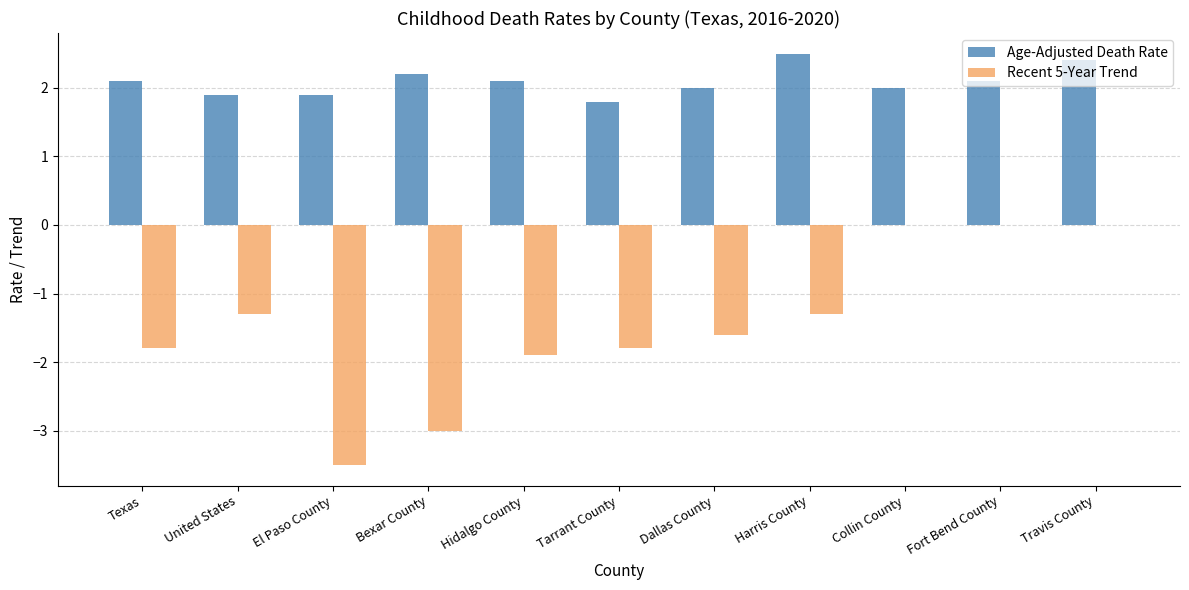

What is the average value of the Age-Adjusted Death Rate series?

2.1